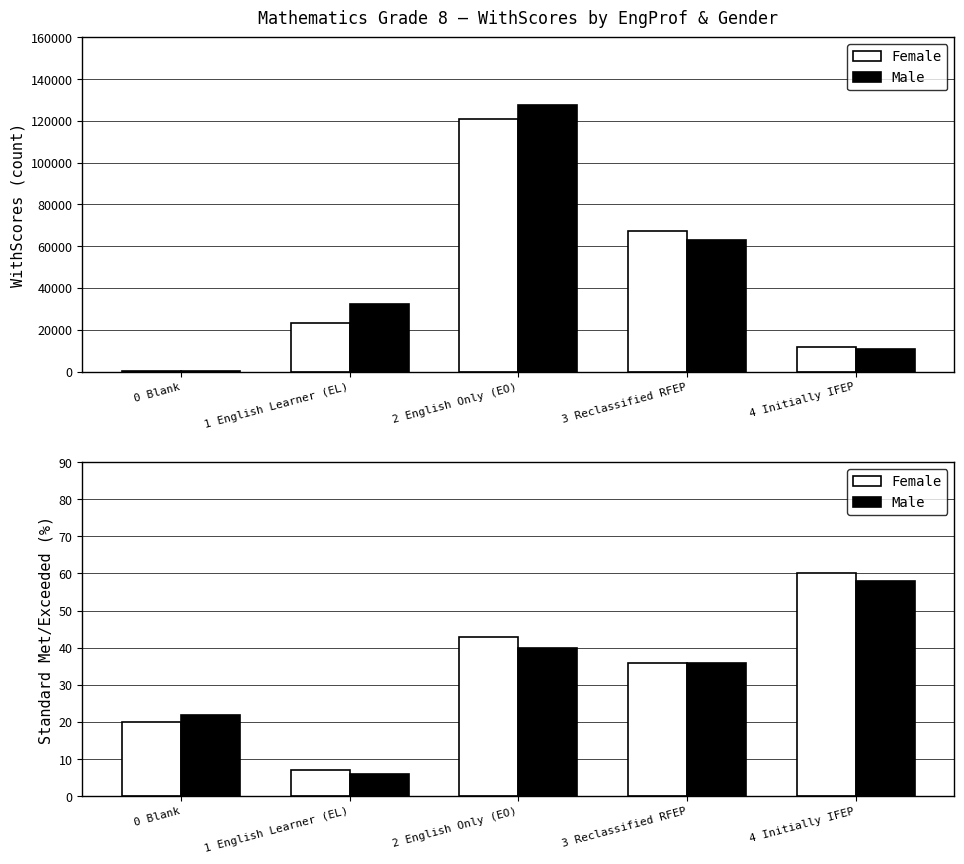

What is the label of the 5th bar from the right?

0 Blank